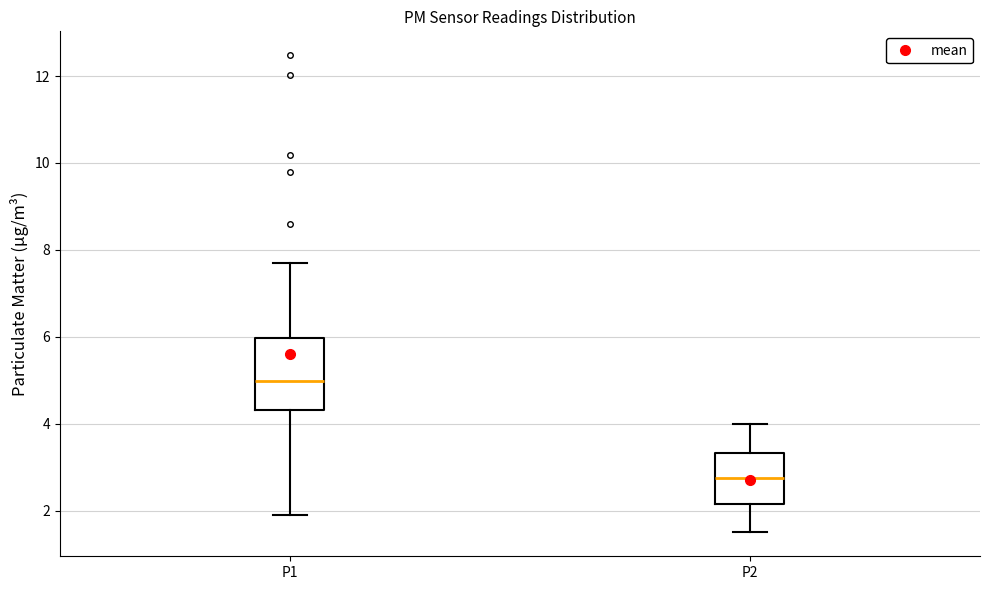

Comparing the boxes themselves (not the whiskers), which one is the tallest?

P1